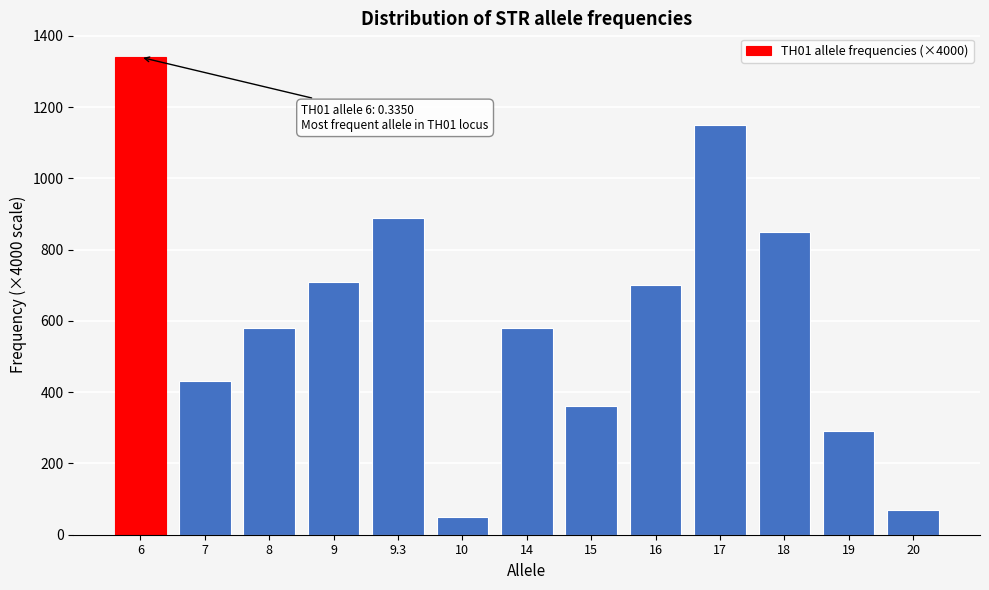

Reading left to right, transcribe all the data shown in this chart.

1340	430	580	710	890	50	580	360	700	1150	850	290	70